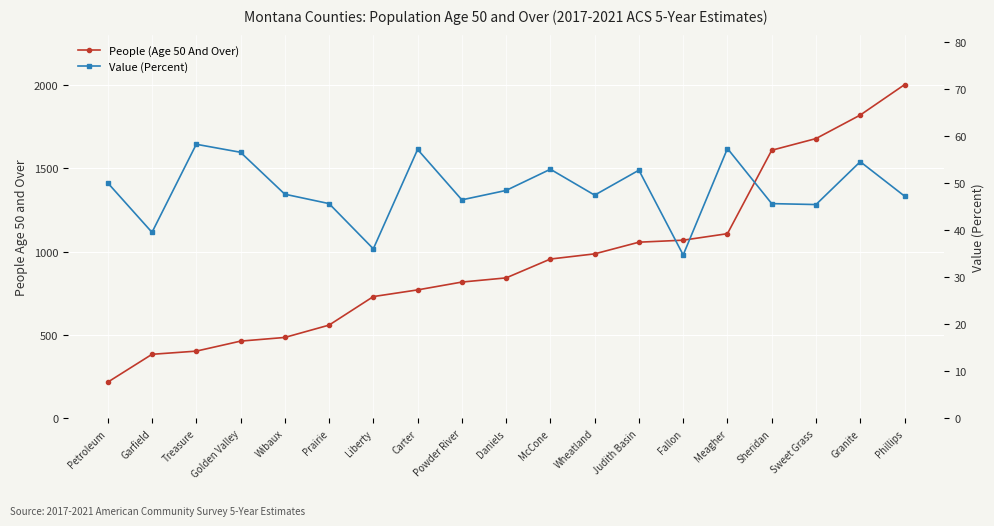

What is the label of the 5th point from the right?

Meagher